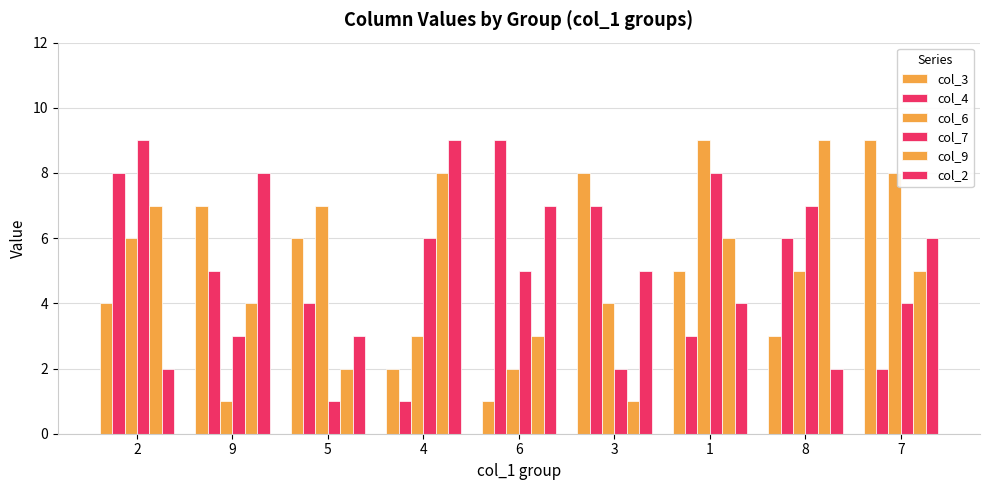

How many bars are there in each group?

6